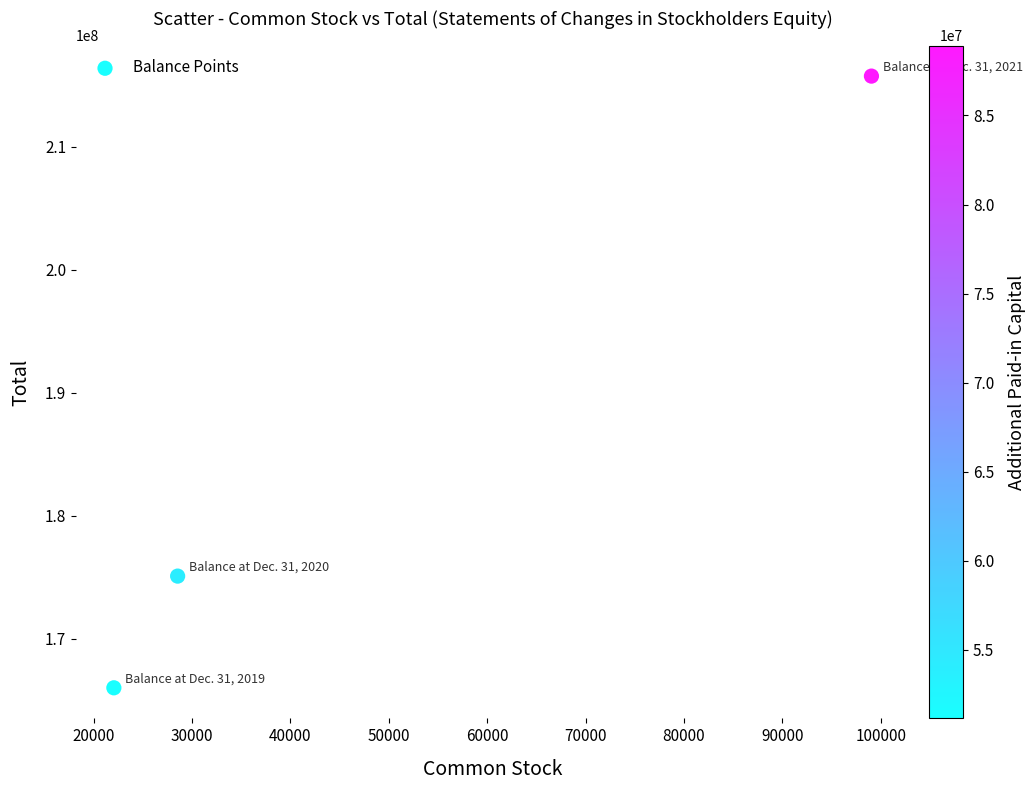

What is the average Y value?

185608381